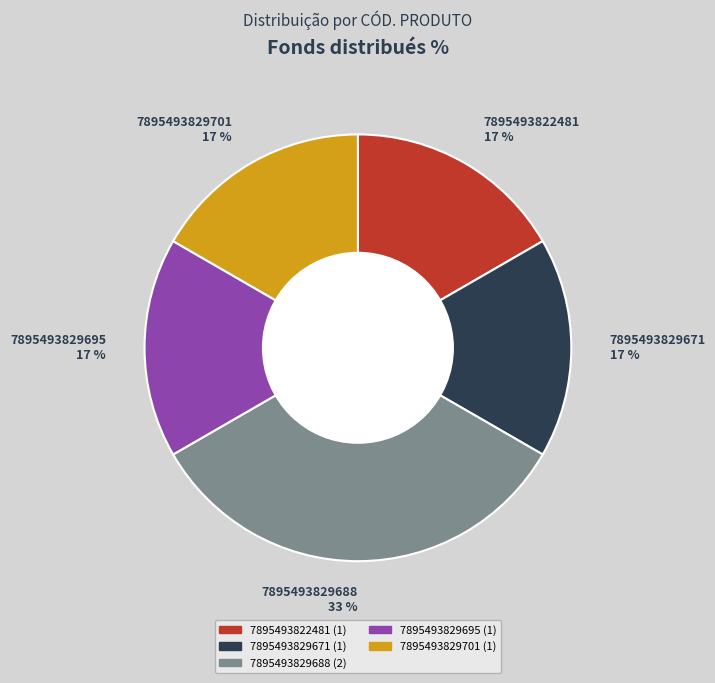

Approximately how many times larger is the value at 7895493829701 17 % compared to 7895493829671 17 %?

1.0